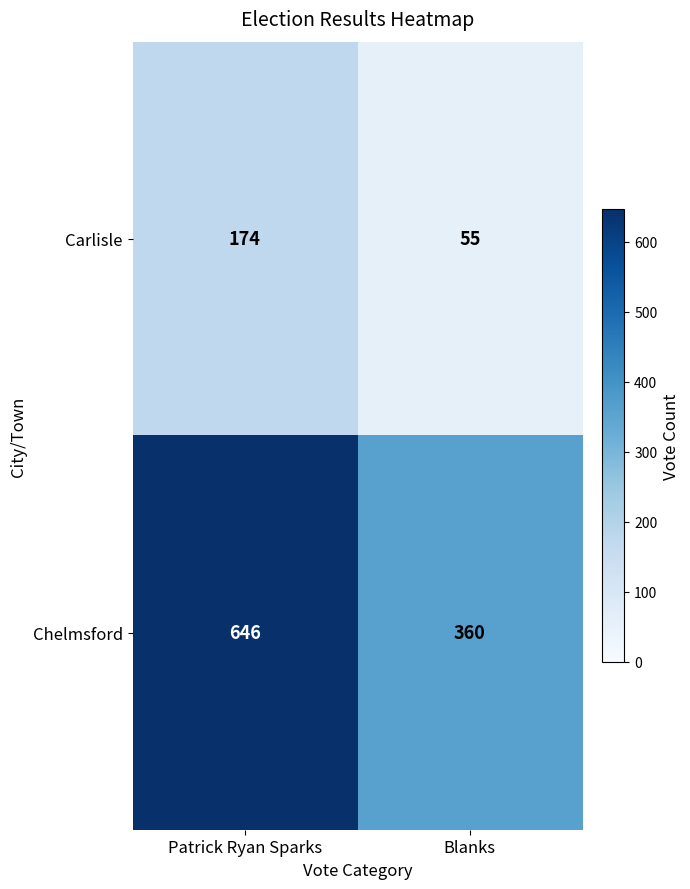

What is the difference between the maximum and minimum values in the Chelmsford series?

286